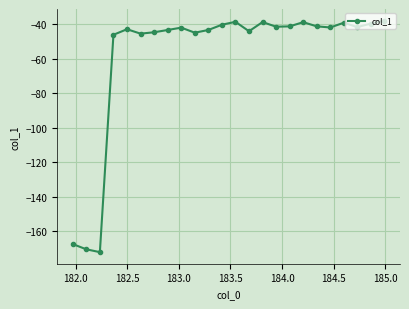

How many points are higher than both their immediate neighbors (excluding endpoints)?

6